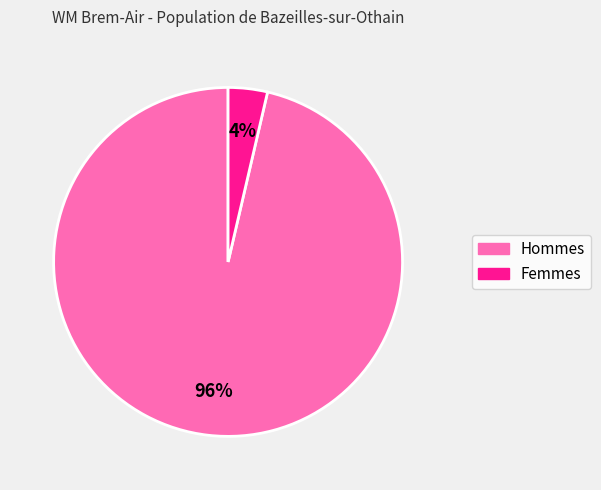

To the nearest percent, what is the average slice percentage?

50%